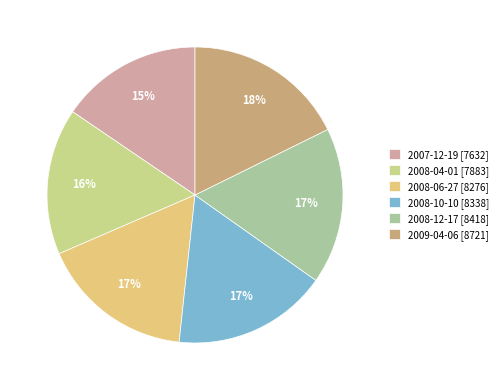

Rank the categories by value from lowest to highest.

2007-12-19, 2008-04-01, 2008-06-27, 2008-10-10, 2008-12-17, 2009-04-06